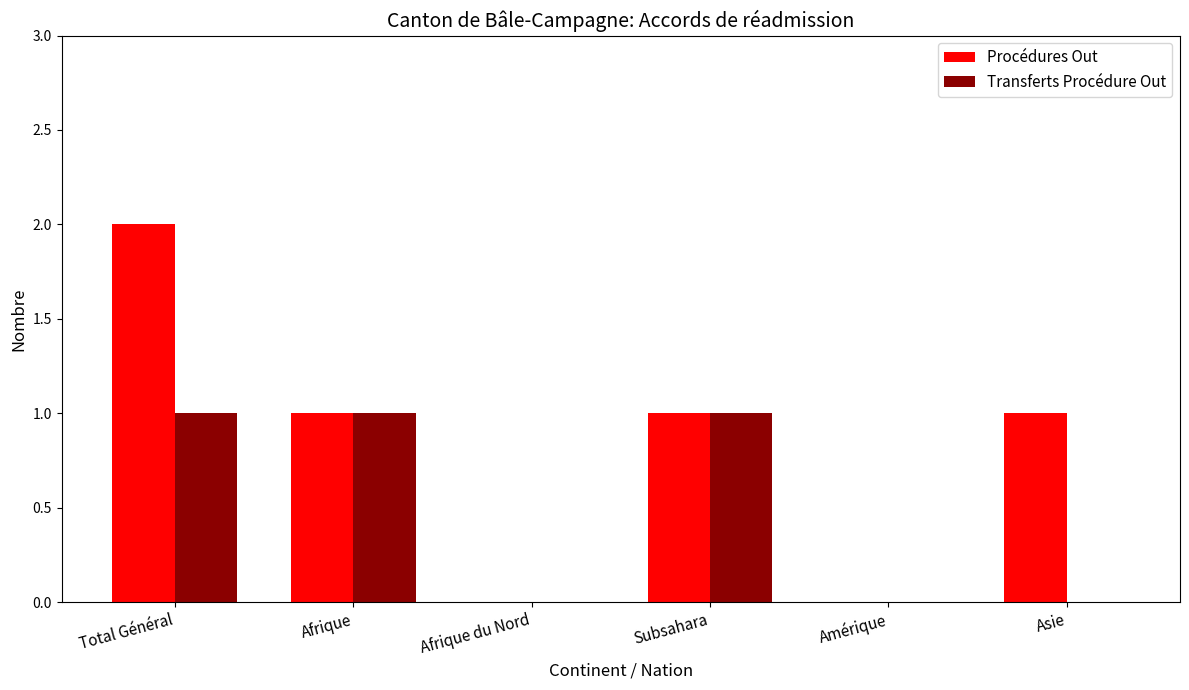

True or false: Procédures Out has a value of 0 at Amérique.

True